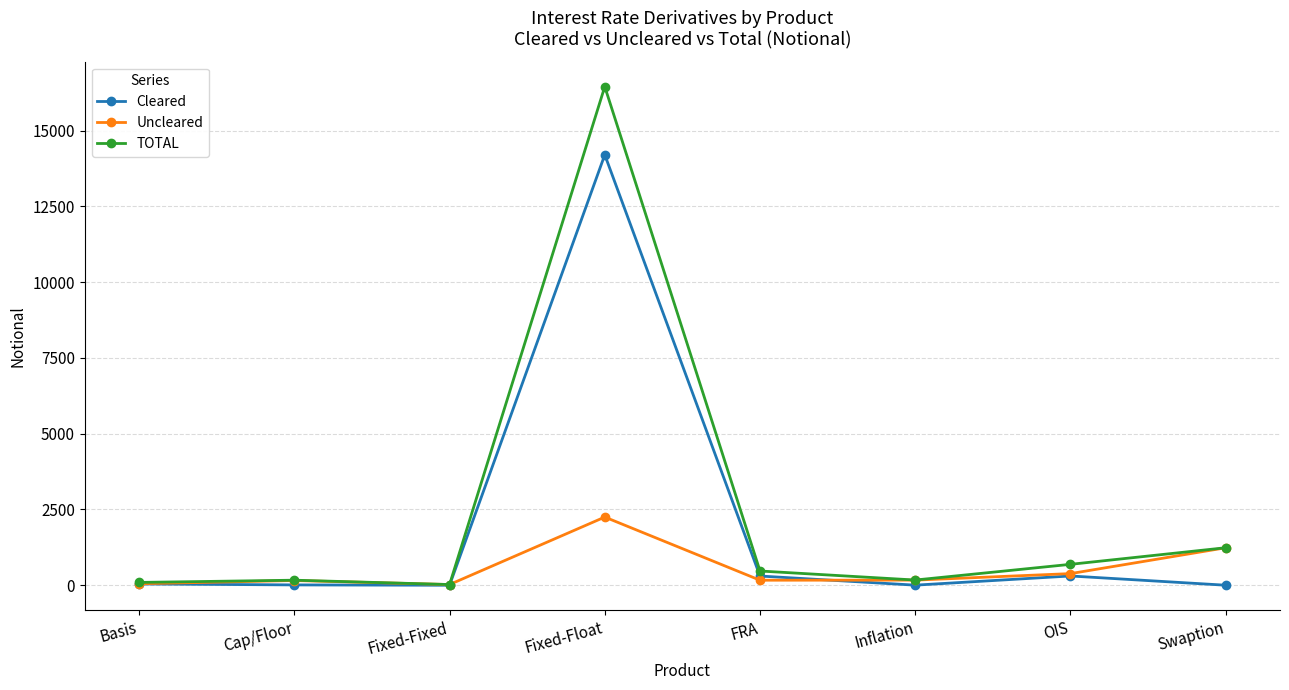

The value of TOTAL at Fixed-Float is 16455. True or false?

True